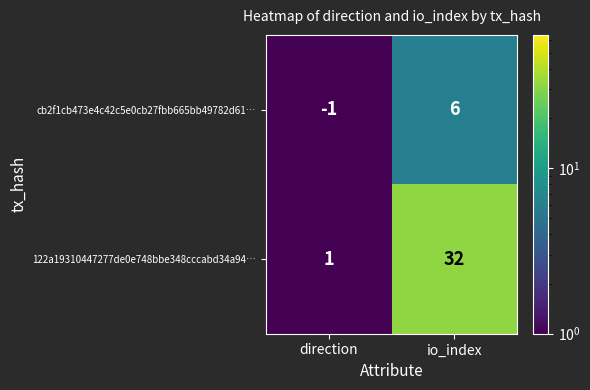

Is it true that 122a19310447277de0e748bbe348cccabd34a94… equals 0 at direction?

False